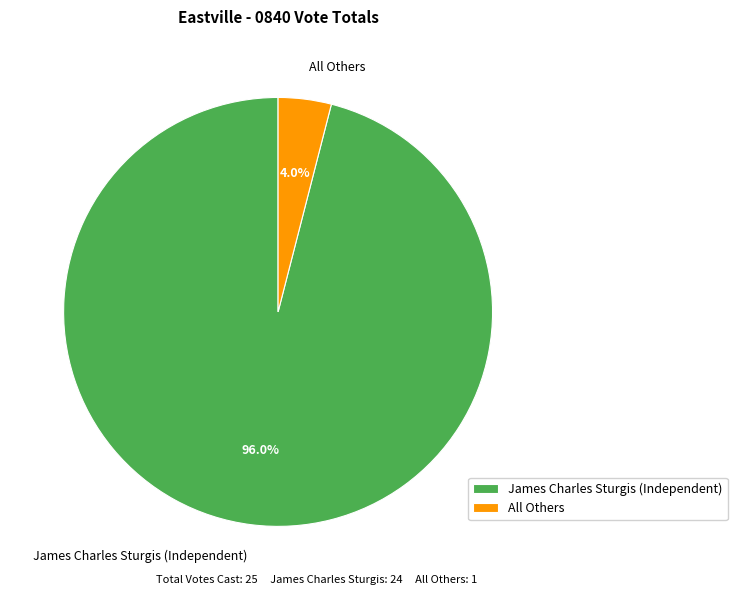

Is there a majority slice in this chart?

Yes